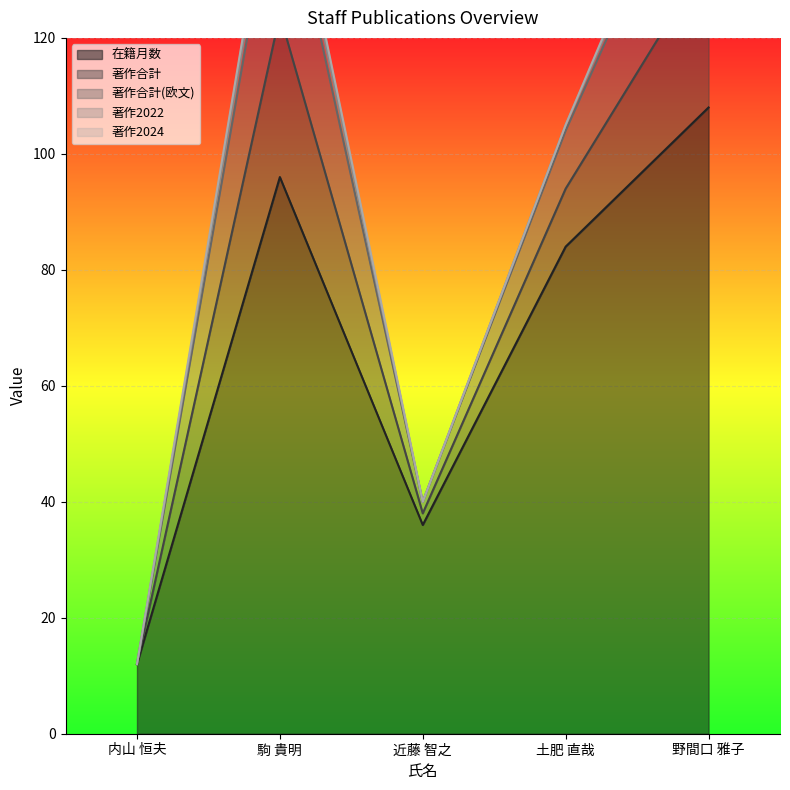

What position from the right is 野間口 雅子?

1